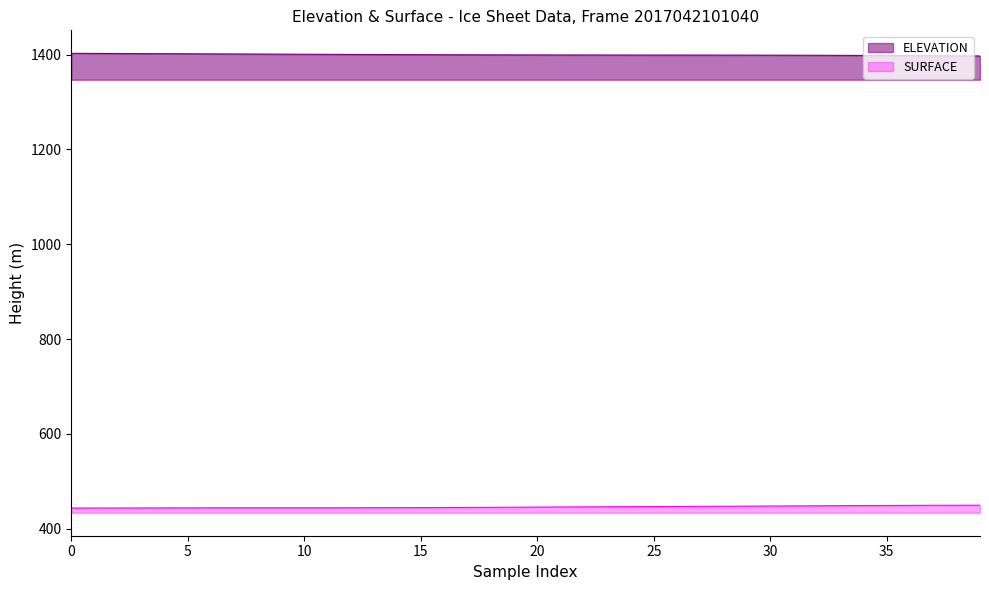

What is the difference between the maximum and minimum values?

5.7